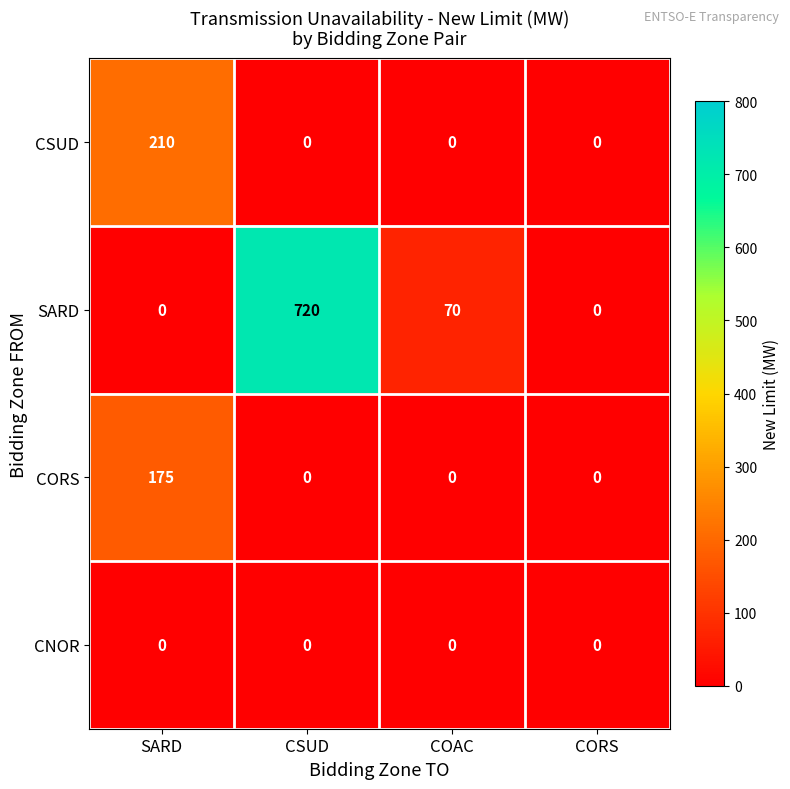

What is the approximate value of CSUD at SARD?

210